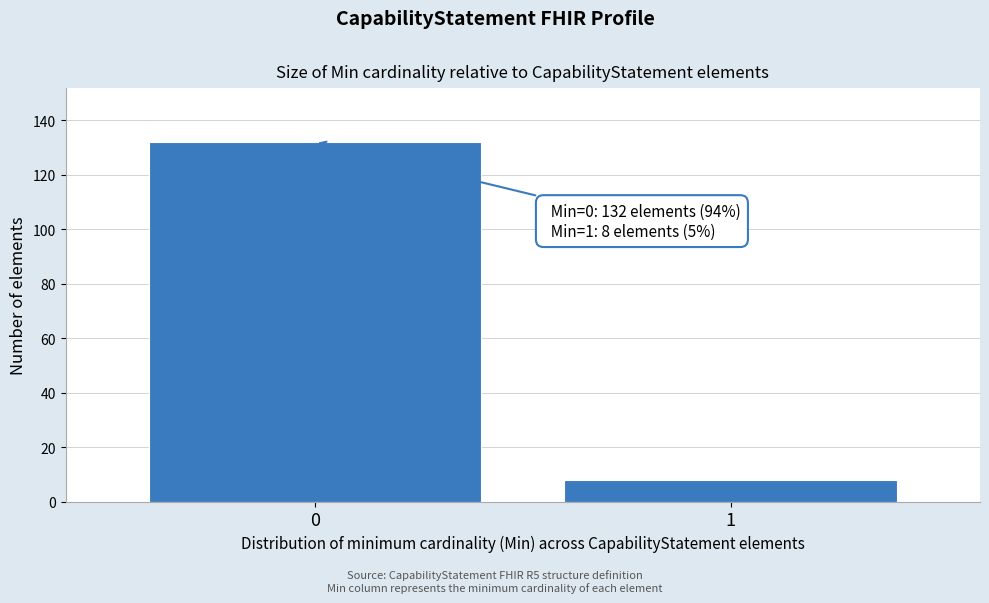

Reading right to left, extract all data points from this chart.

1=8	0=132